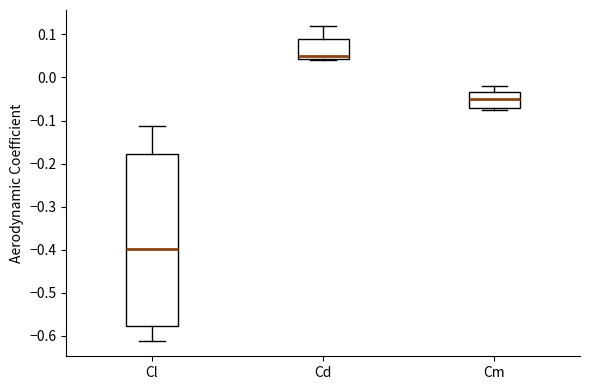

Comparing the boxes themselves (not the whiskers), which one is the tallest?

Cl